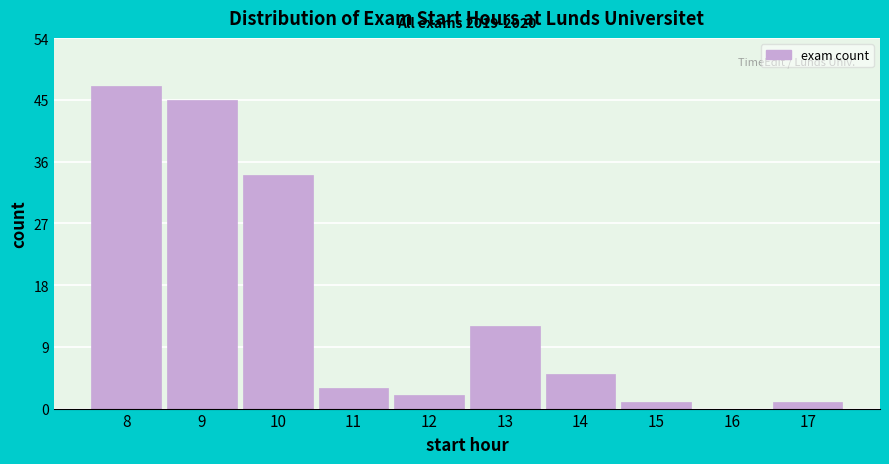

Reading left to right, transcribe all the data shown in this chart.

8=47	9=45	10=34	11=3	12=2	13=12	14=5	15=1	16=0	17=1